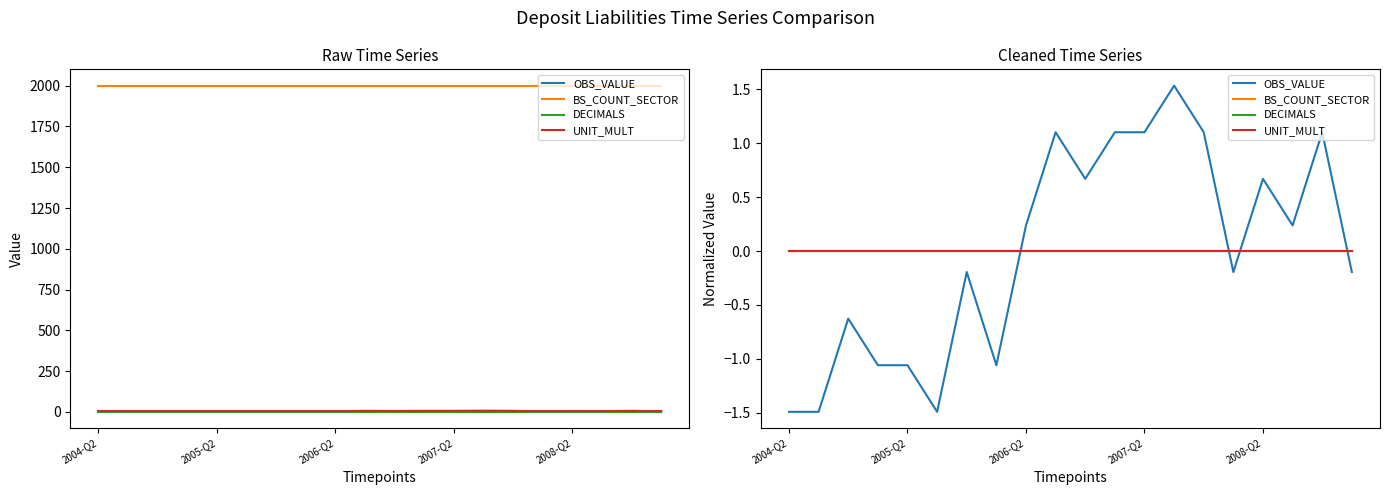

What position from the left is 2008-Q2?

17